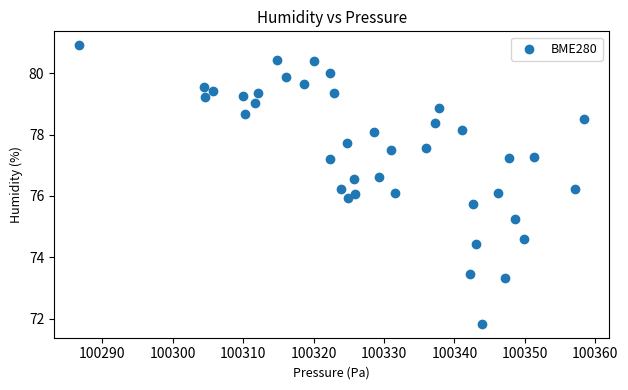

What is the range of Y values (max minus min)?

9.1